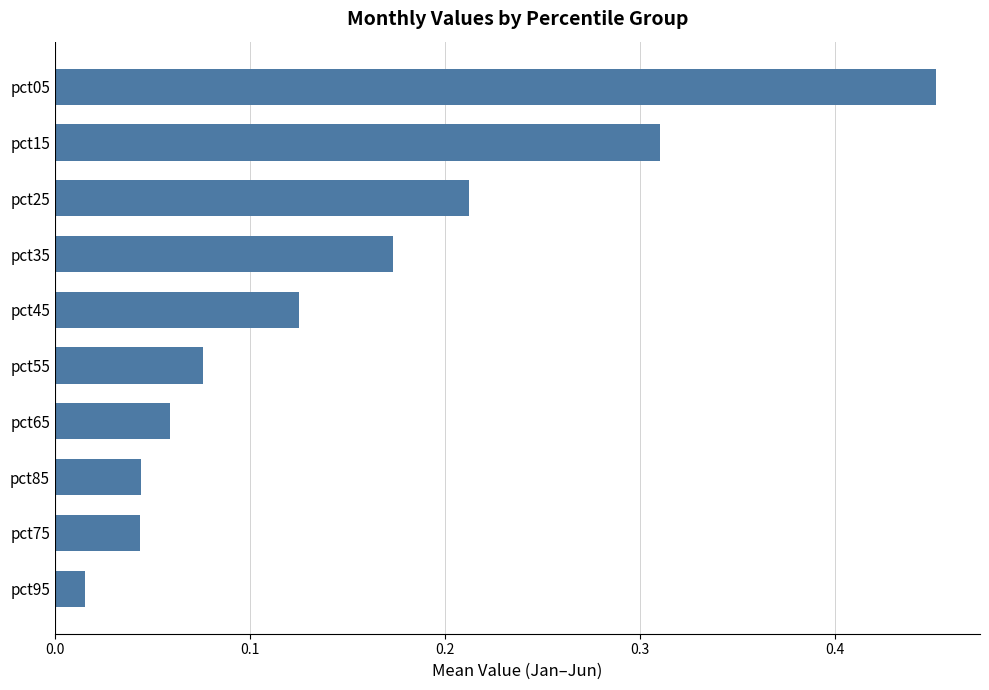

What is the sum of all values?

1.5